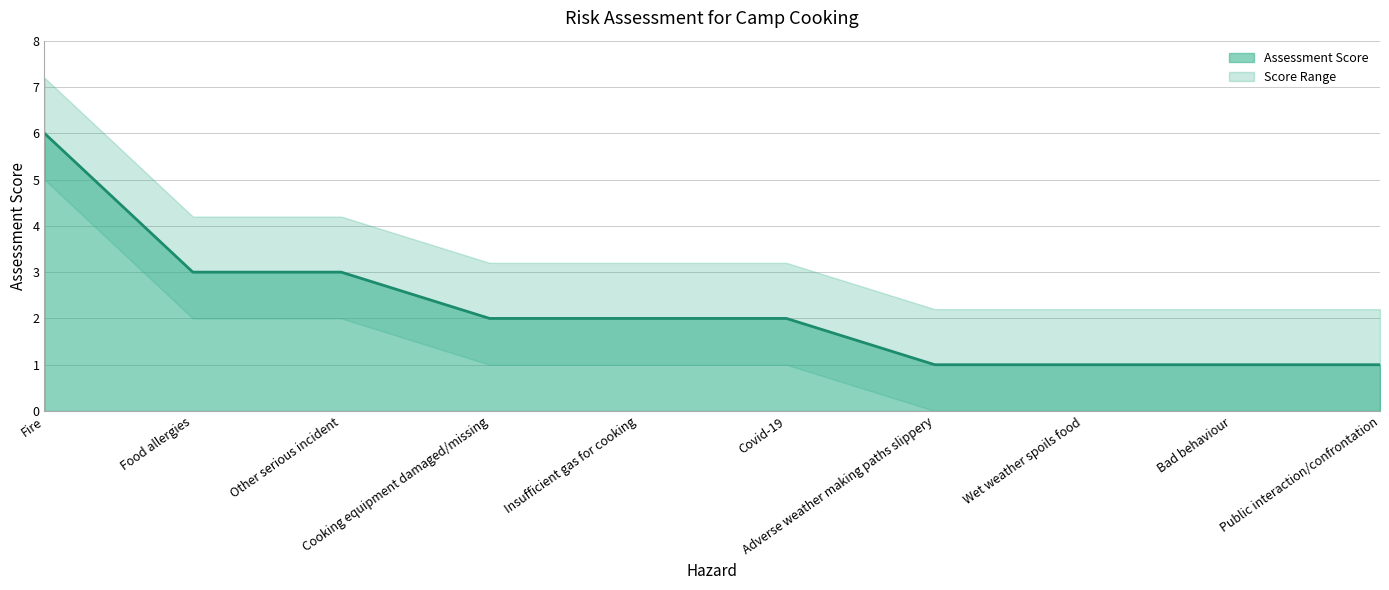

Is it true that the value at Wet weather spoils food is 2?

False